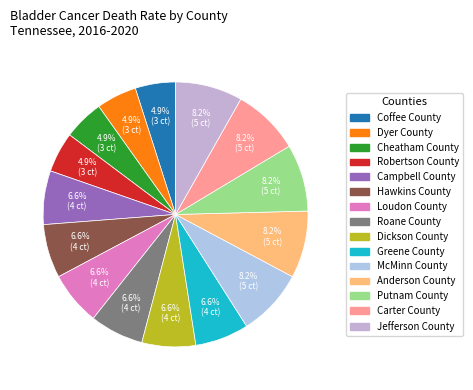

The Roane County slice represents 7% of the pie. True or false?

True